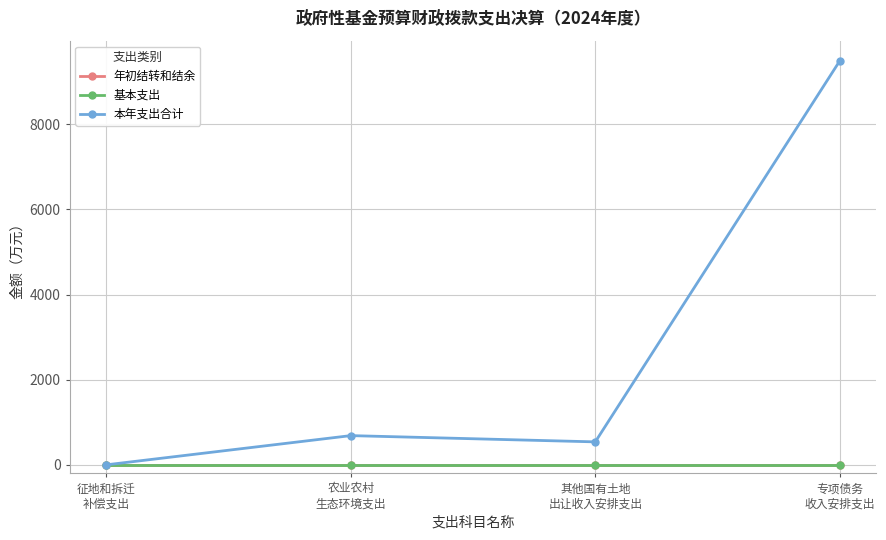

What is the difference between the highest and lowest values at 其他国有土地
出让收入安排支出?

540.7